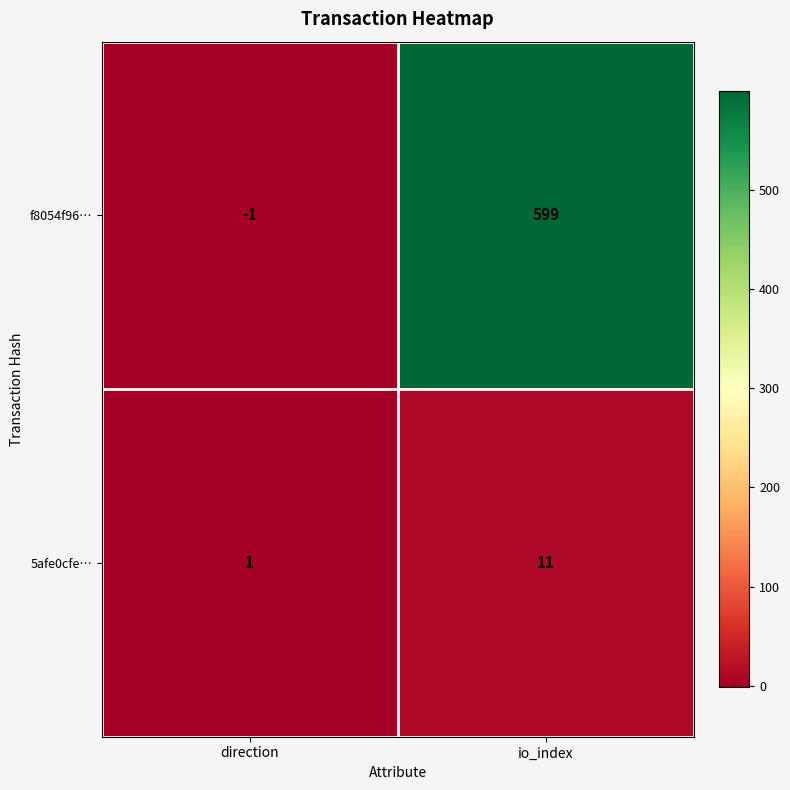

Where is f8054f96… nearest to the value 299?

direction